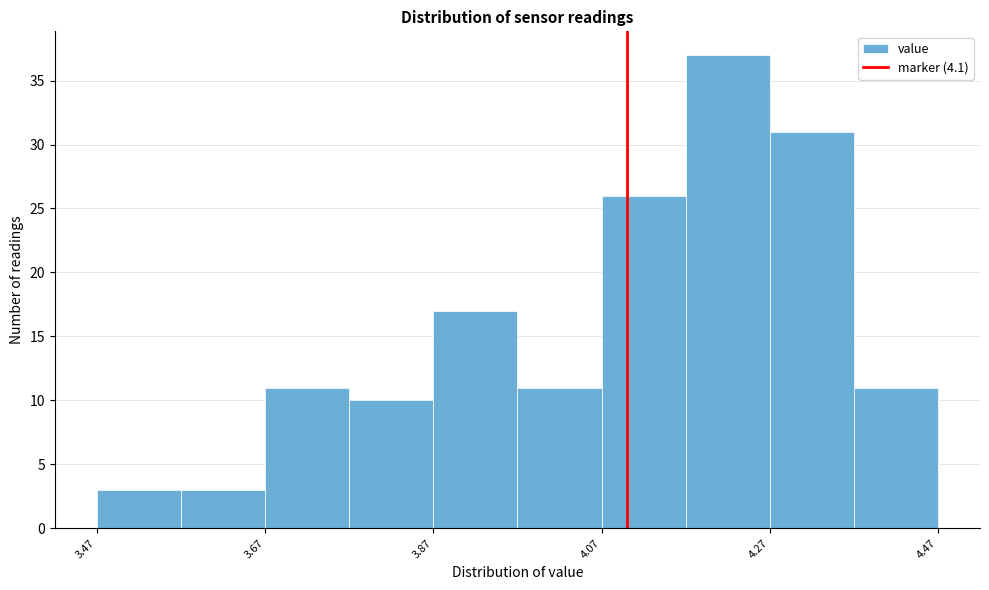

Reading left to right, transcribe this chart: for each bar, give the range it covers on the x-axis and its height. Neither the bar edges nor the heights are printed on the chart, so give them approximately, as read against the axes.

3.47 to 3.57: 3
3.57 to 3.67: 3
3.67 to 3.77: 11
3.77 to 3.87: 10
3.87 to 3.97: 17
3.97 to 4.07: 11
4.07 to 4.17: 26
4.17 to 4.27: 37
4.27 to 4.37: 31
4.37 to 4.47: 11